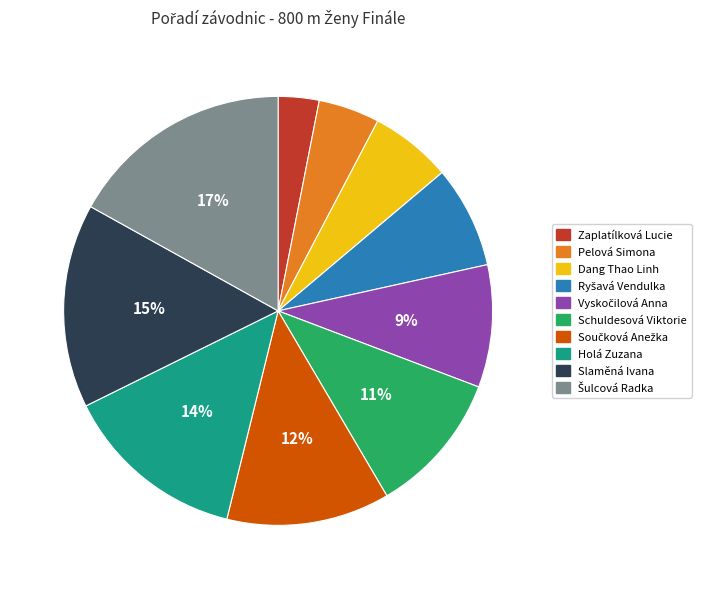

Between Pelová Simona and Schuldesová Viktorie, which is larger?

Schuldesová Viktorie